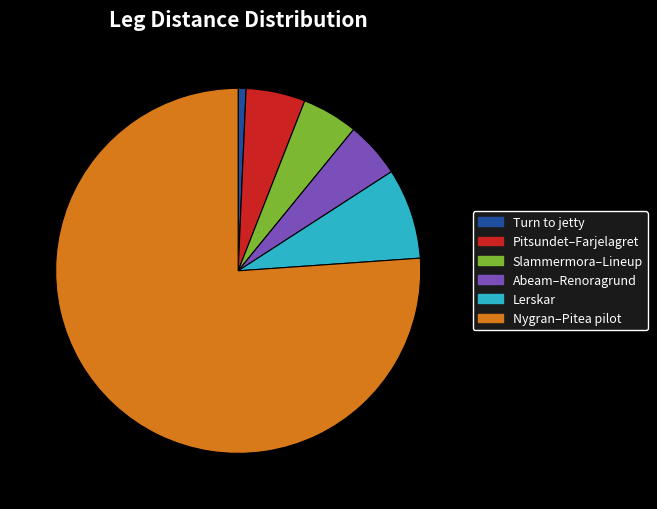

Is there any slice that represents more than half of the pie?

Yes